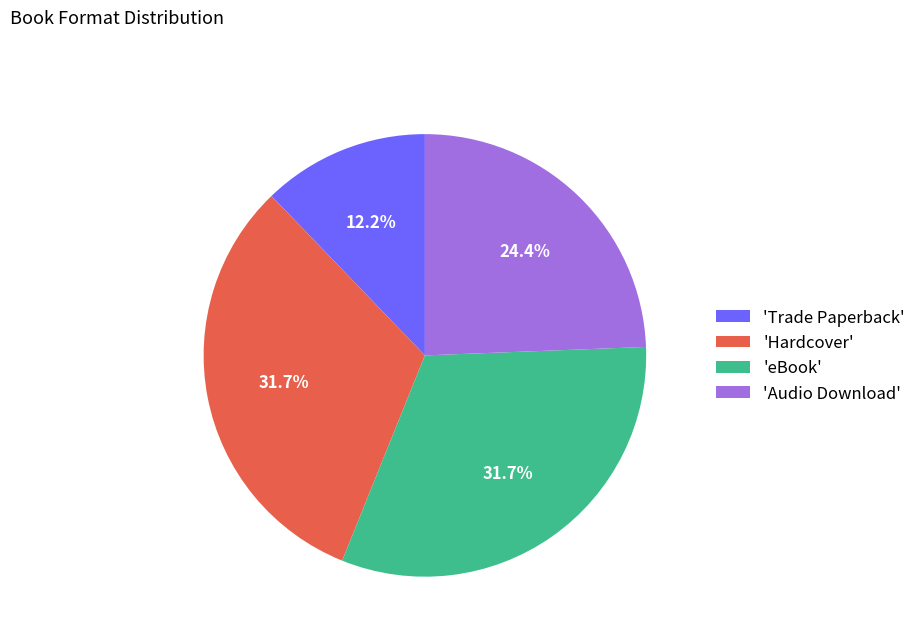

Is there a majority slice in this chart?

No